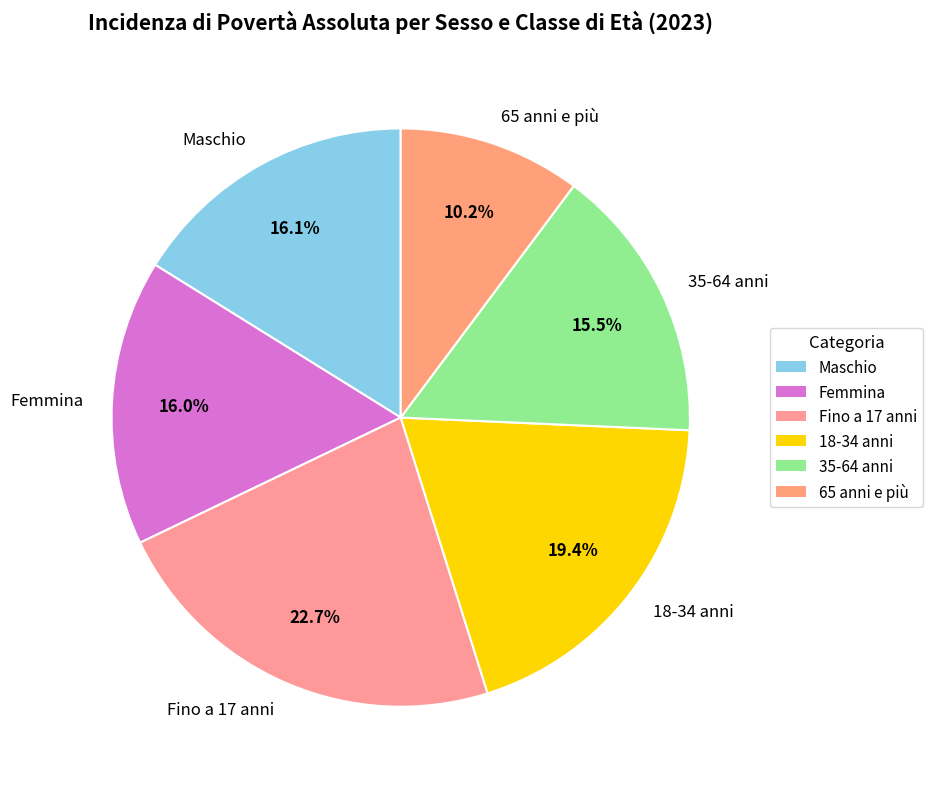

Does 65 anni e più account for over 50% of the chart?

No